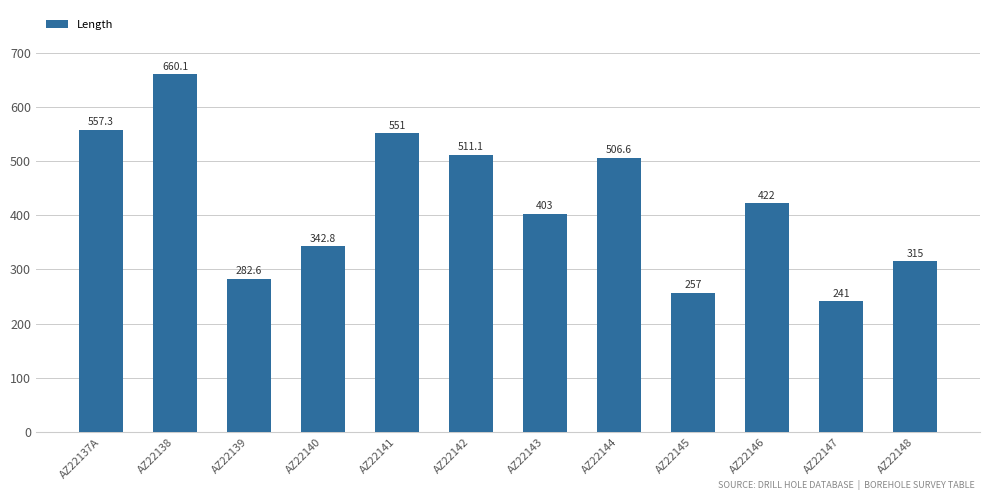

What is the greatest value displayed?

660.1